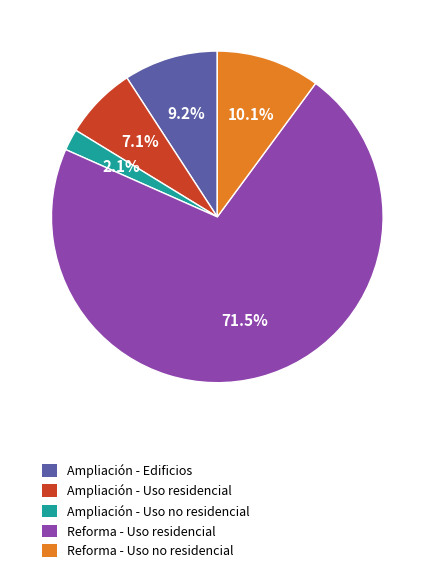

How many slices are in this pie chart?

5